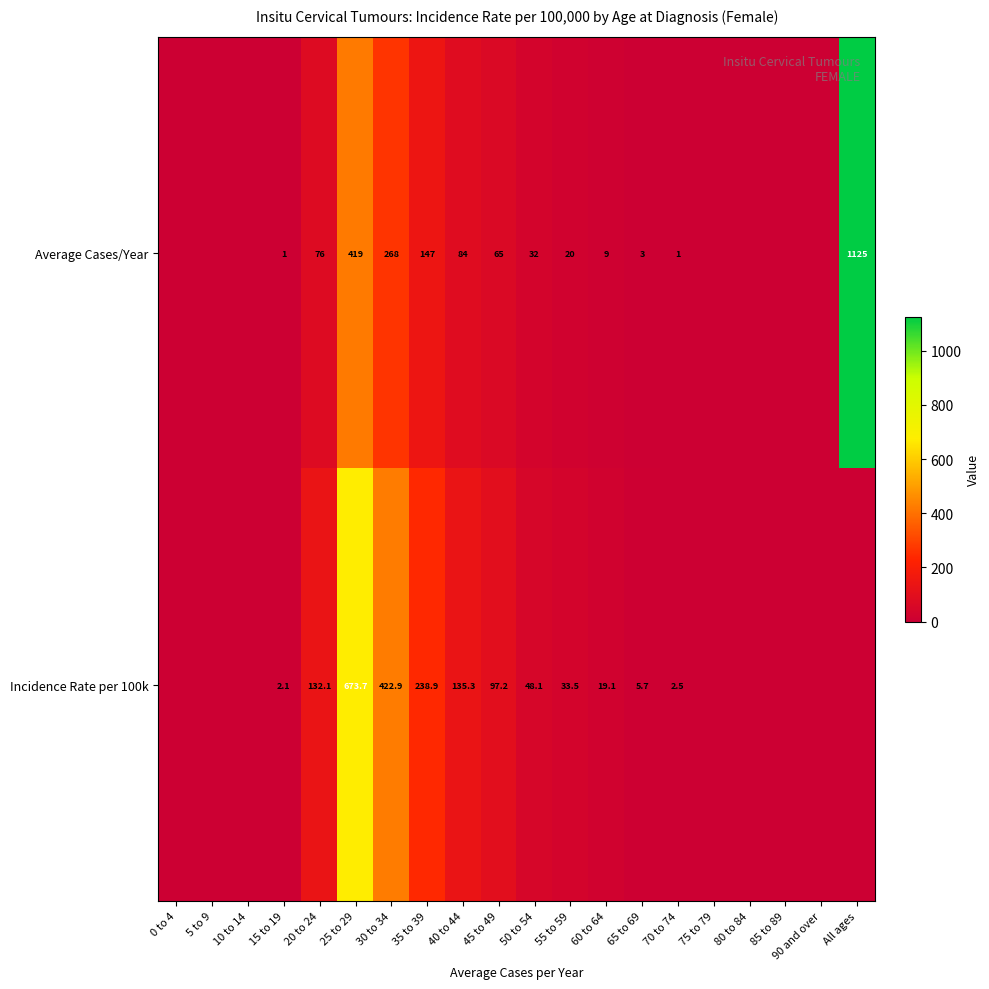

At 25 to 29, list the series in order from largest to smallest.

Incidence Rate per 100k, Average Cases/Year